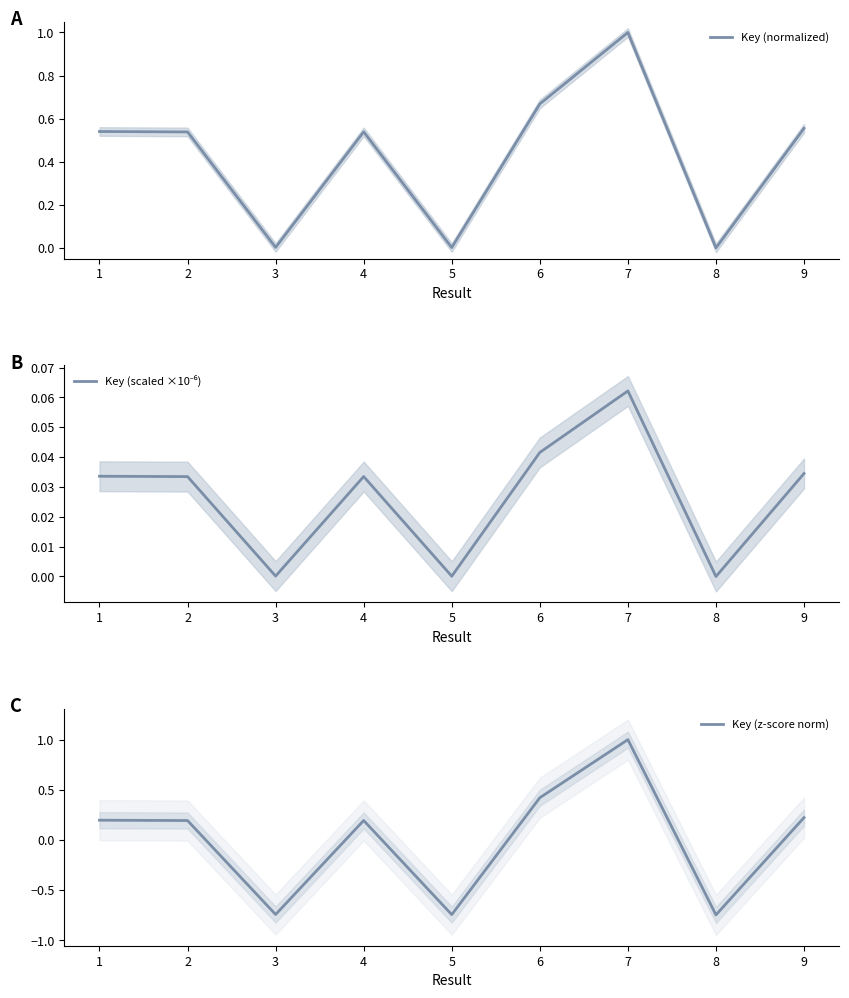

Is it true that Key (normalized) equals 0.0 at 3?

True